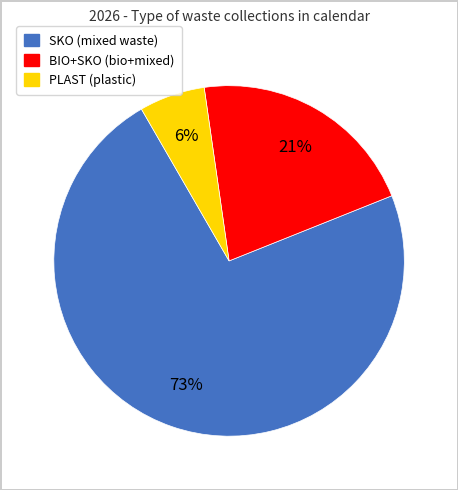

Rank the categories by value from lowest to highest.

PLAST, BIO+SKO, SKO